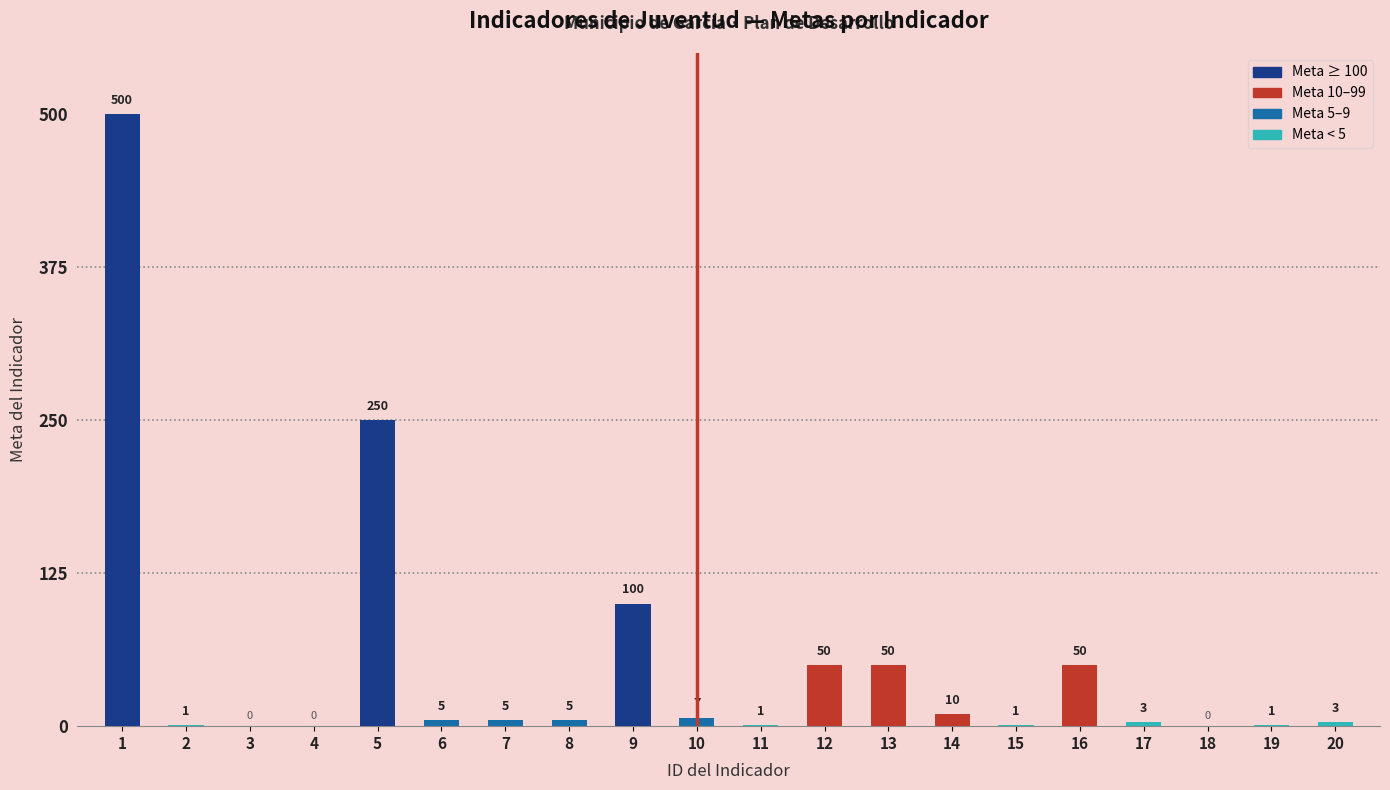

What is the ratio of the value at 12 to the value at 2?

50.0